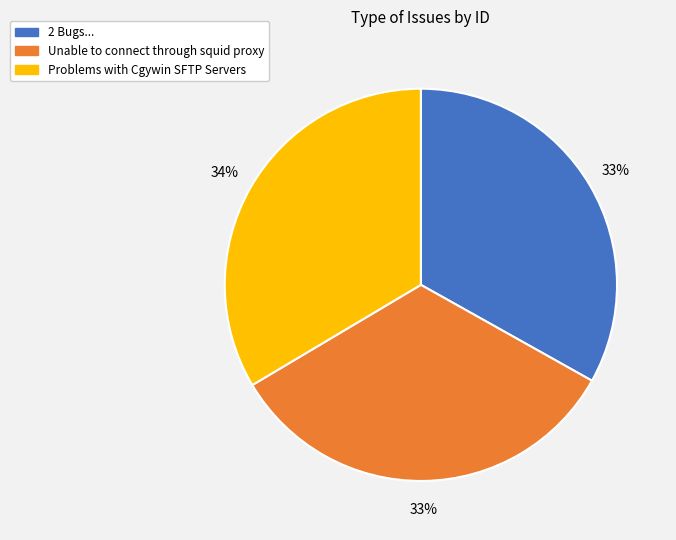

Approximately how many times larger is the value at Problems with Cgywin SFTP Servers compared to Unable to connect through squid proxy?

1.0